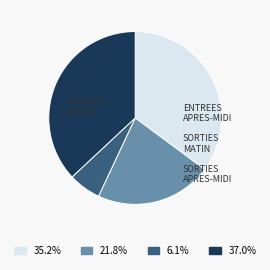

Does any single category account for the majority?

No